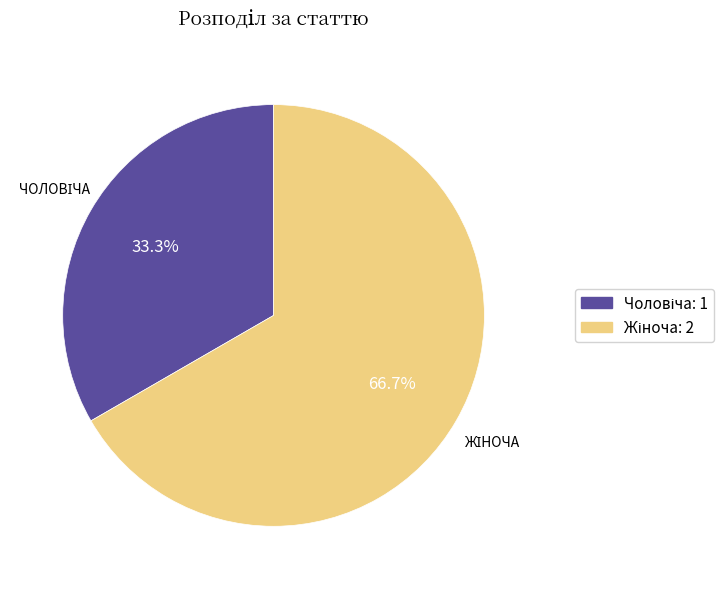

Is there a majority slice in this chart?

Yes